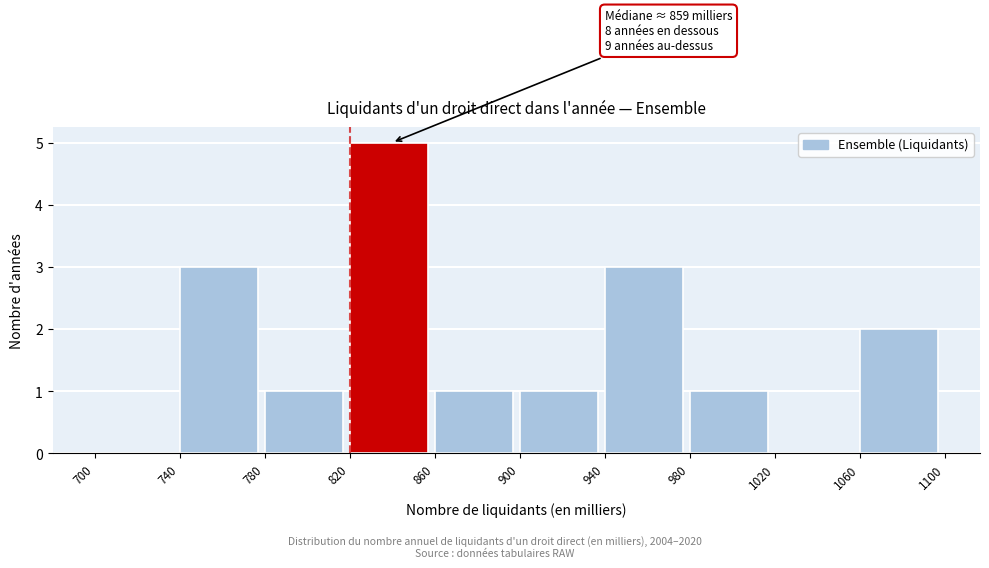

Over which range of the x-axis is the bar tallest?

820 to 860